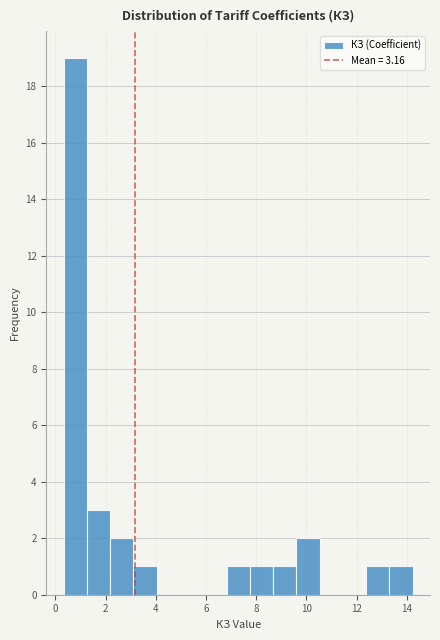

Reading left to right, list every bar in this chart as the range it spans on the x-axis followed by its height. Neither the bar edges nor the heights are printed on the chart, so give them approximately, as read against the axes.

0.4 to 1.2: 19
1.2 to 2.2: 3
2.2 to 3.2: 2
3.2 to 4.0: 1
4.0 to 5.0: 0
5.0 to 5.8: 0
5.8 to 6.8: 0
6.8 to 7.8: 1
7.8 to 8.6: 1
8.6 to 9.6: 1
9.6 to 10.6: 2
10.6 to 11.4: 0
11.4 to 12.4: 0
12.4 to 13.4: 1
13.4 to 14.2: 1